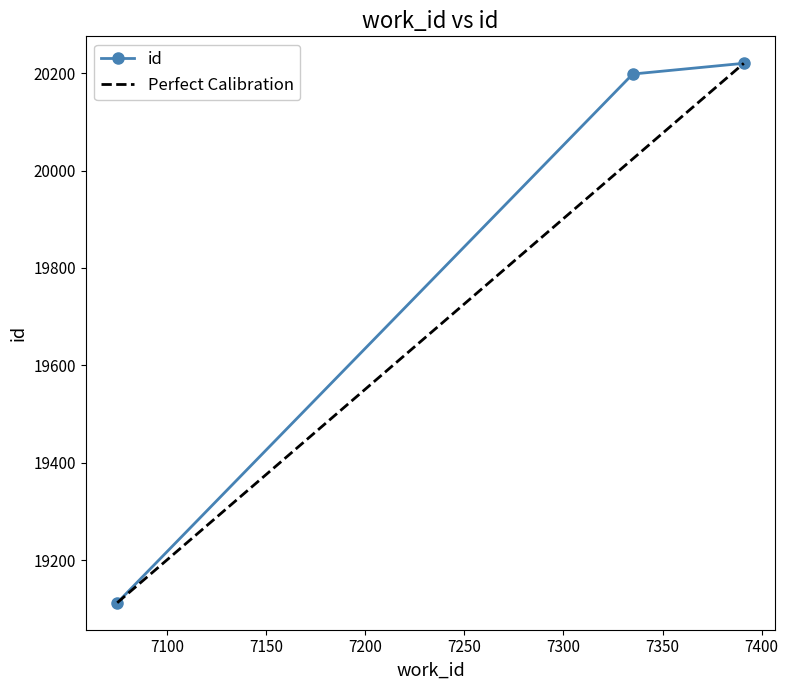

Rank the categories by value from lowest to highest.

7075, 7335, 7391